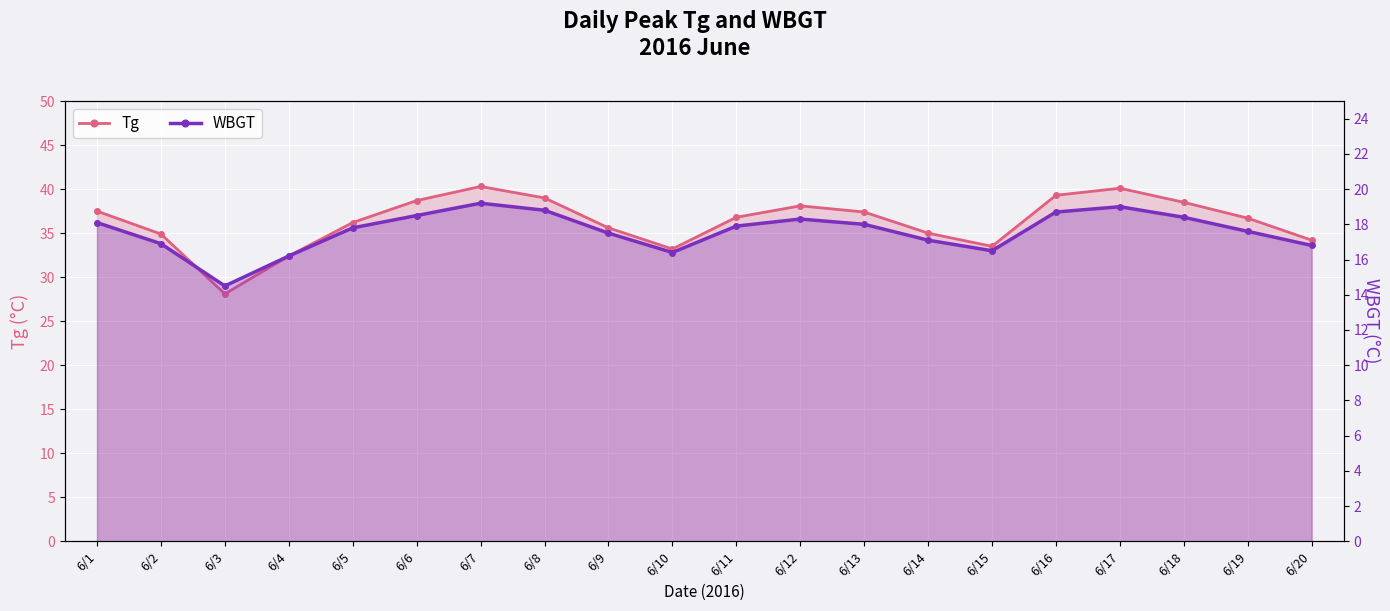

How many data points in WBGT are less than 17?

6